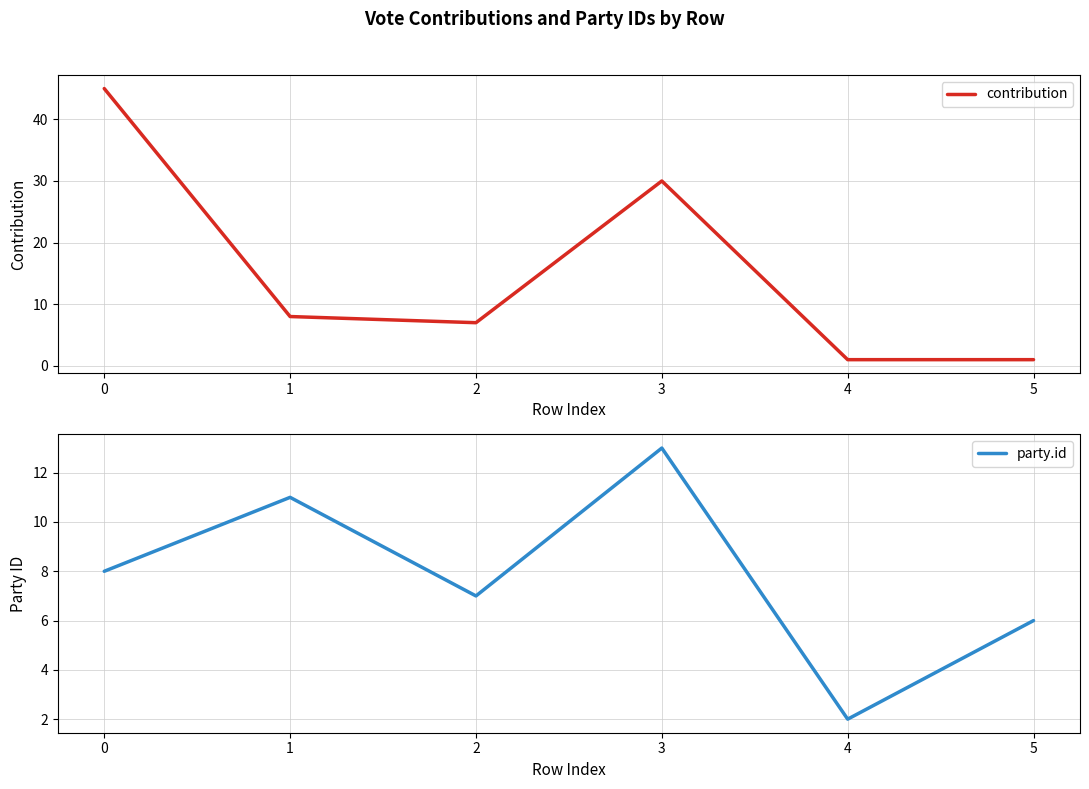

Does the chart display data point markers on the line(s)?

No